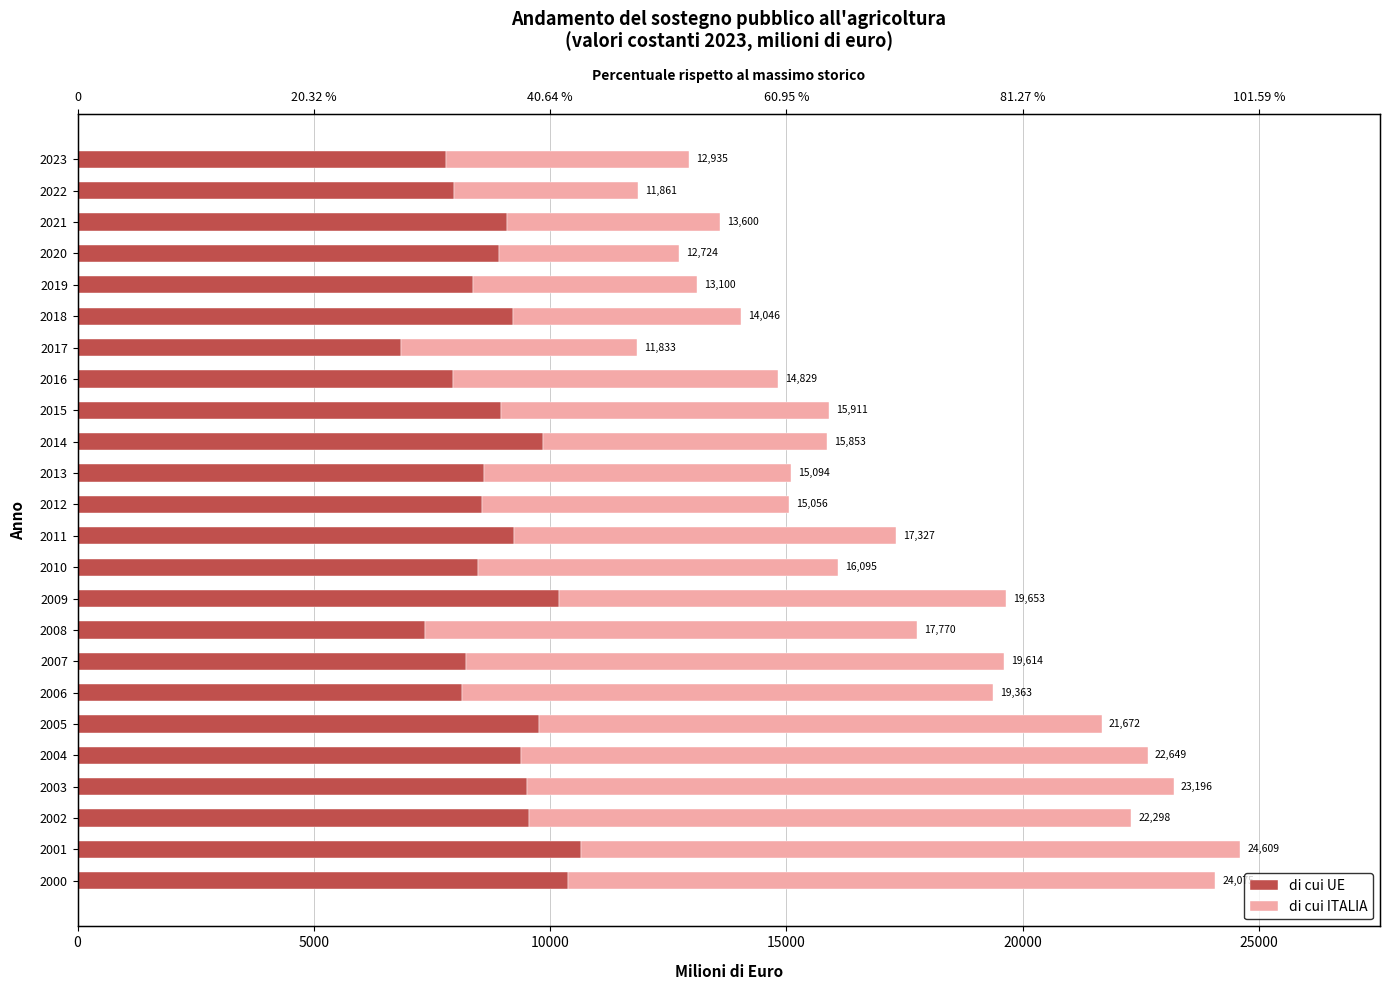

Count the number of categories in the chart.

24